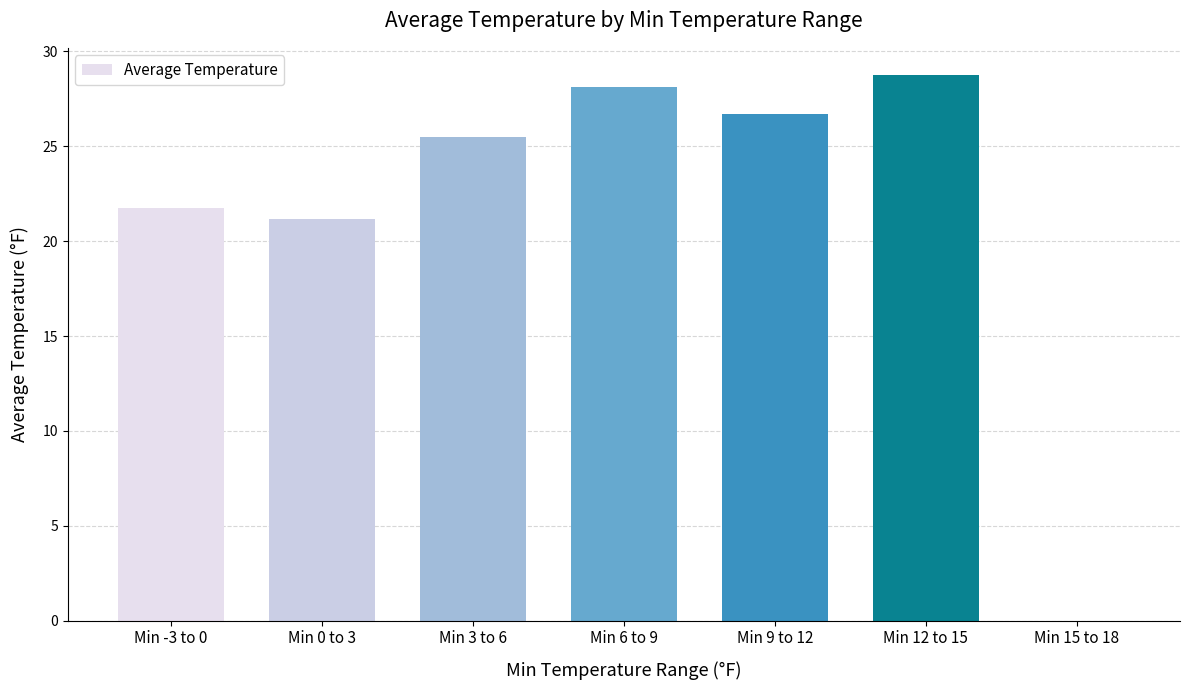

What is the change in value from Min 3 to 6 to Min 9 to 12?

+1.2